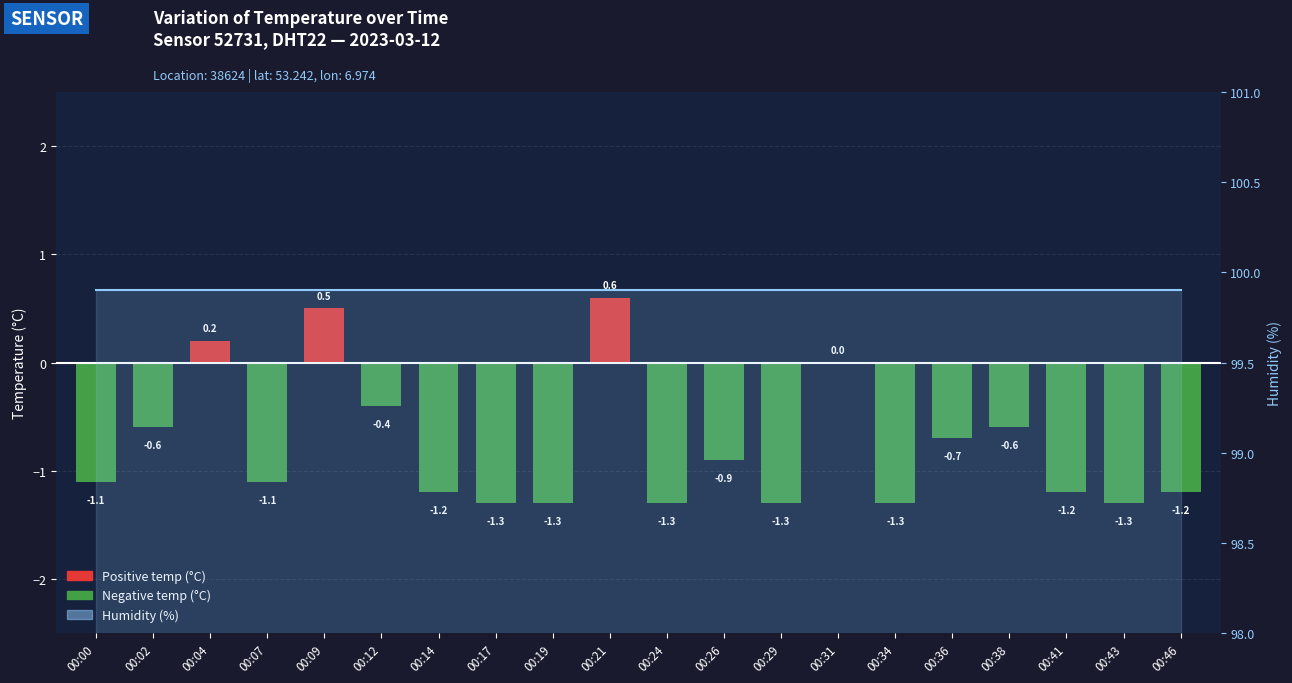

Reading left to right, transcribe all the data shown in this chart.

00:00=-1.1	00:02=-0.6	00:04=0.2	00:07=-1.1	00:09=0.5	00:12=-0.4	00:14=-1.2	00:17=-1.3	00:19=-1.3	00:21=0.6	00:24=-1.3	00:26=-0.9	00:29=-1.3	00:31=0.0	00:34=-1.3	00:36=-0.7	00:38=-0.6	00:41=-1.2	00:43=-1.3	00:46=-1.2